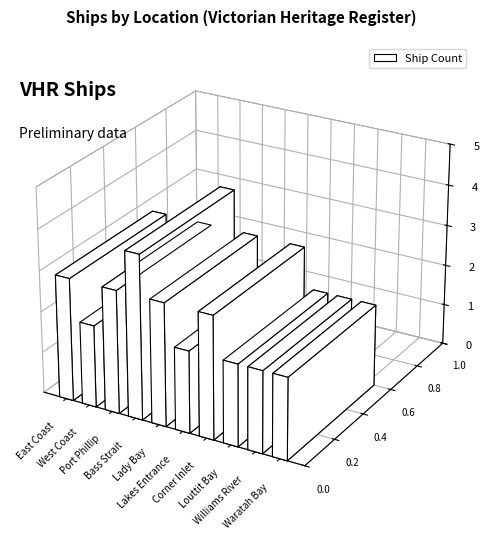

Is it true that the value at Corner Inlet is 3?

True